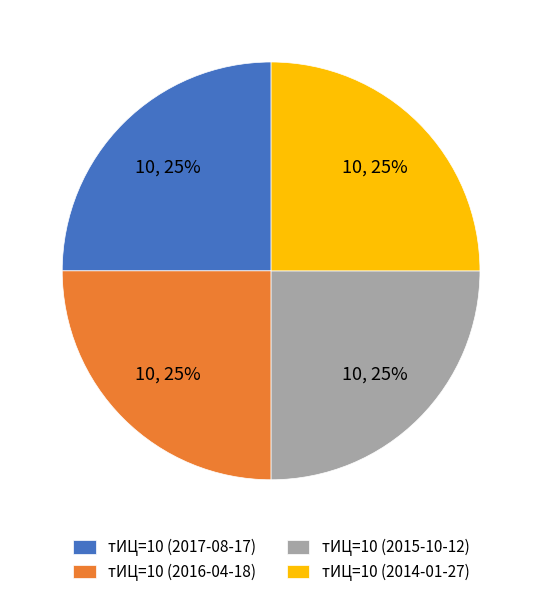

The тИЦ=10 (2017-08-17) slice represents 34% of the pie. True or false?

False